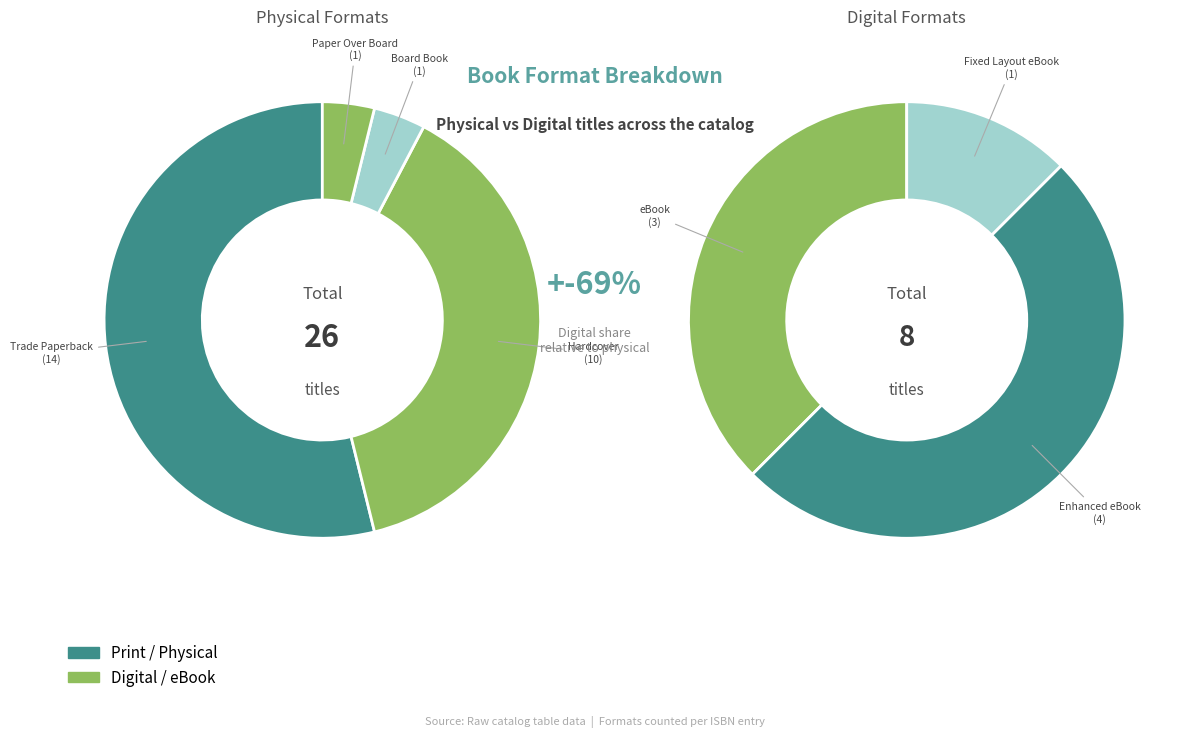

Which has a higher value, Fixed Layout eBook or eBook?

eBook